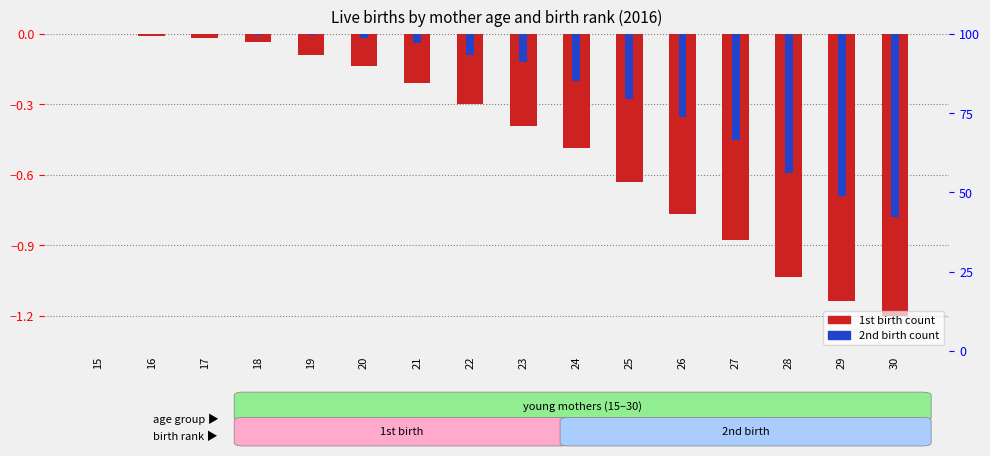

Which series has the largest range (max minus min)?

1st birth